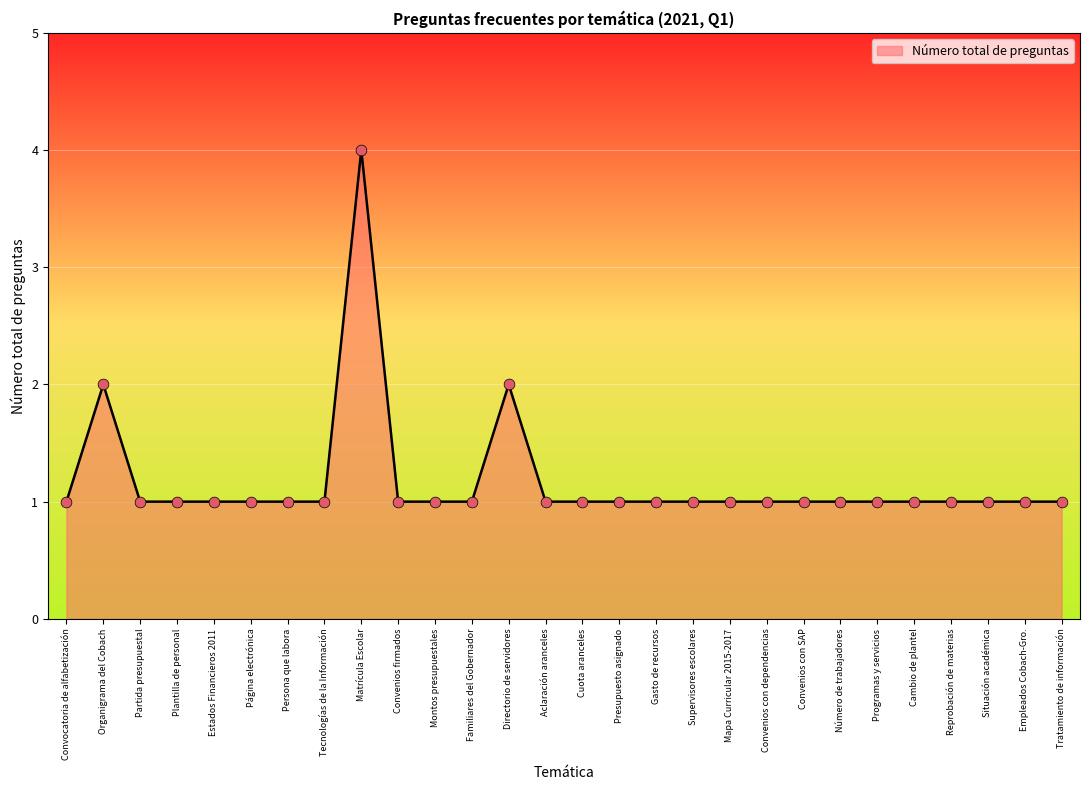

Approximately how many times larger is the value at Gasto de recursos compared to Convenios con SAP?

1.0